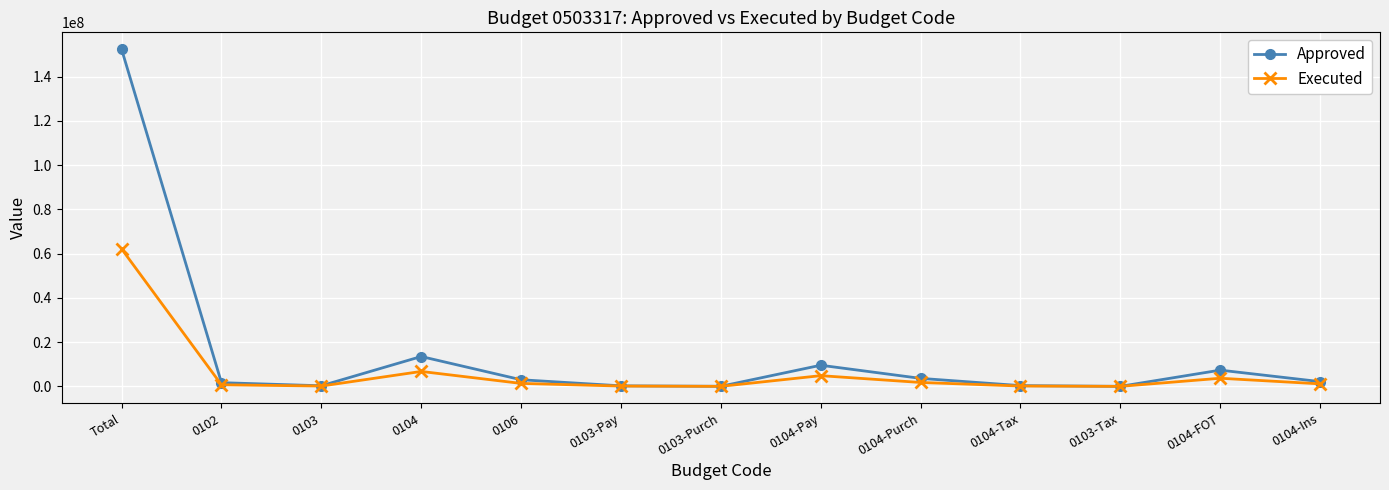

List the series in order of their peak value, lowest first.

Executed, Approved